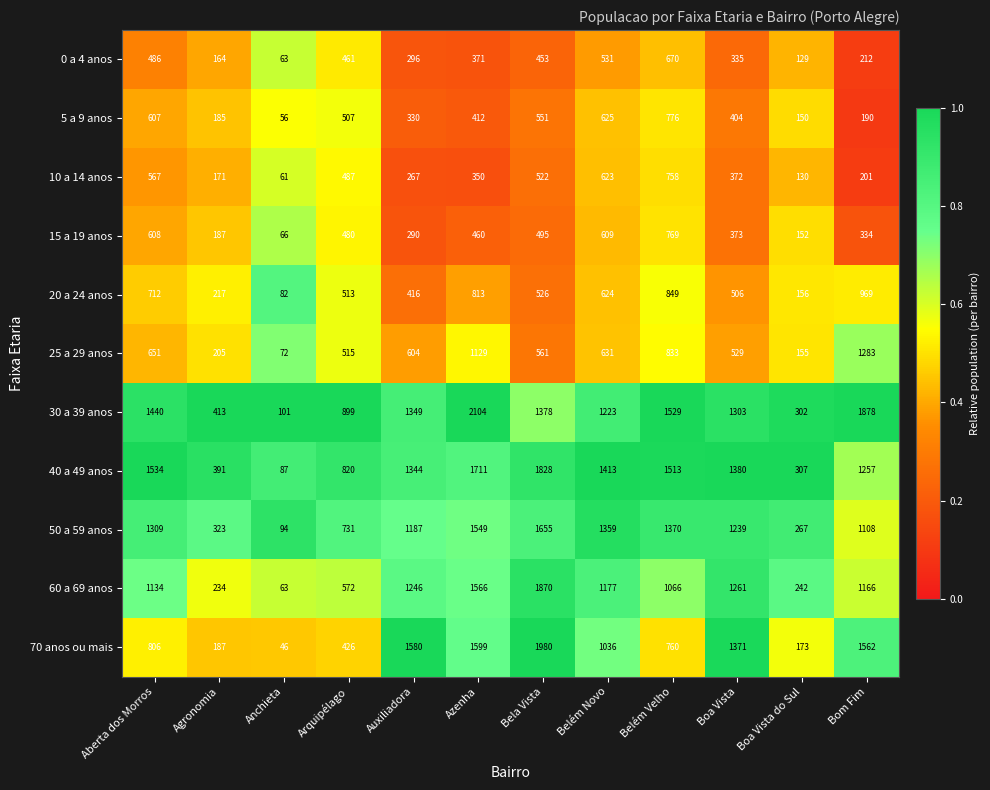

The 60 a 69 anos series shows 572 at Arquipélago. True or false?

True